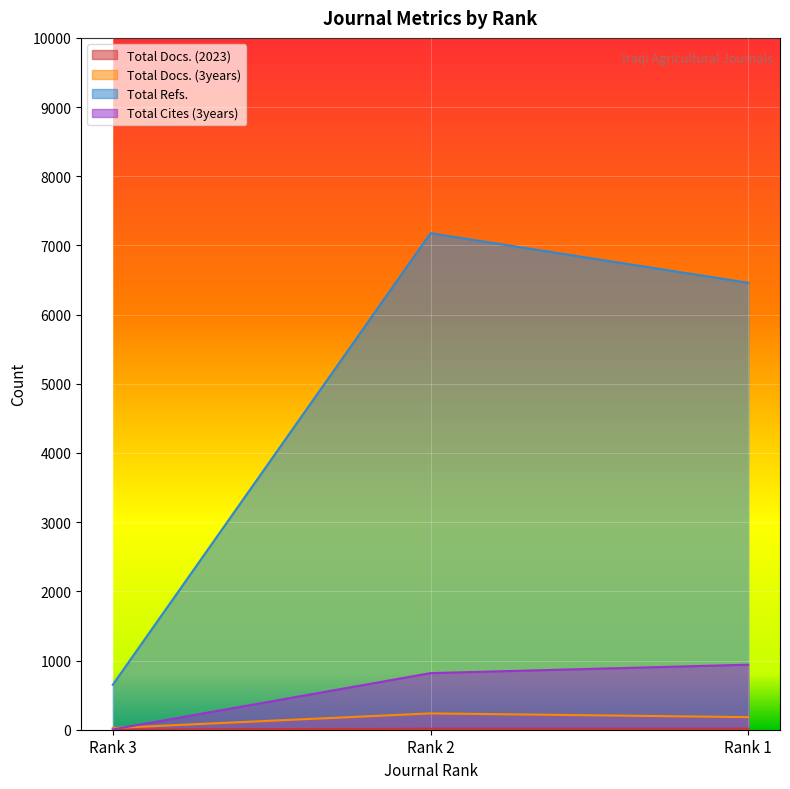

Which series has the widest spread of values?

Total Refs.